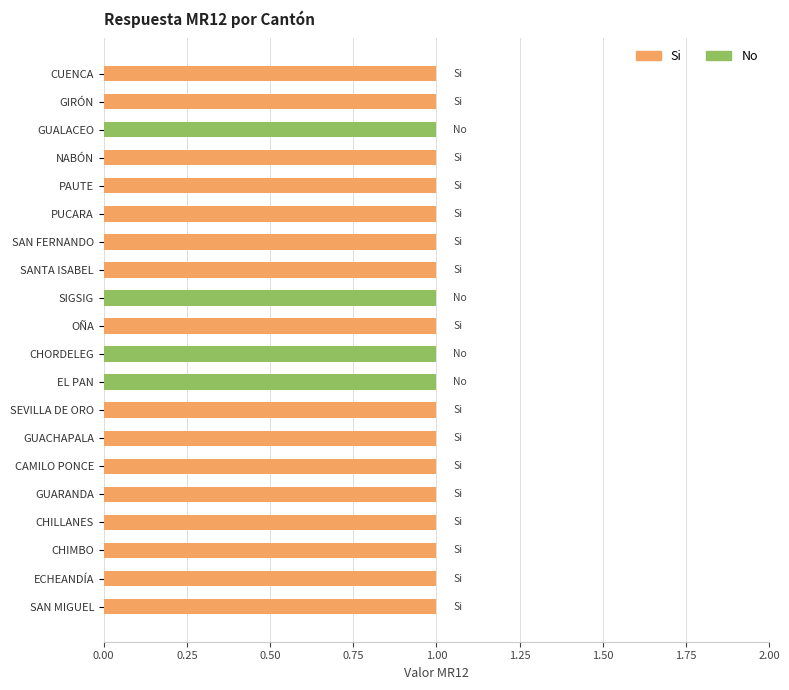

What is the sum of all Si values?

16